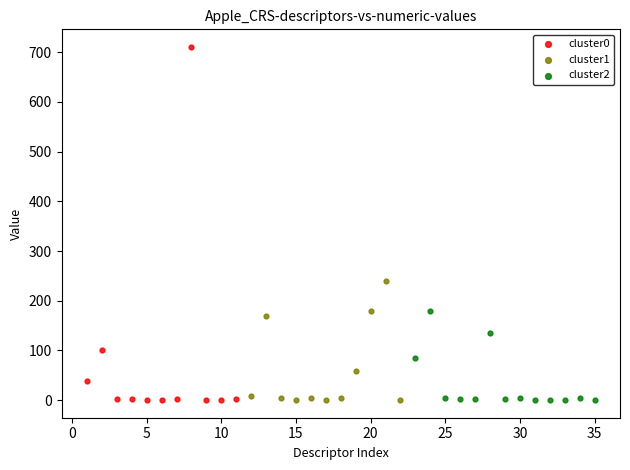

Which series reaches the maximum Y coordinate?

cluster0